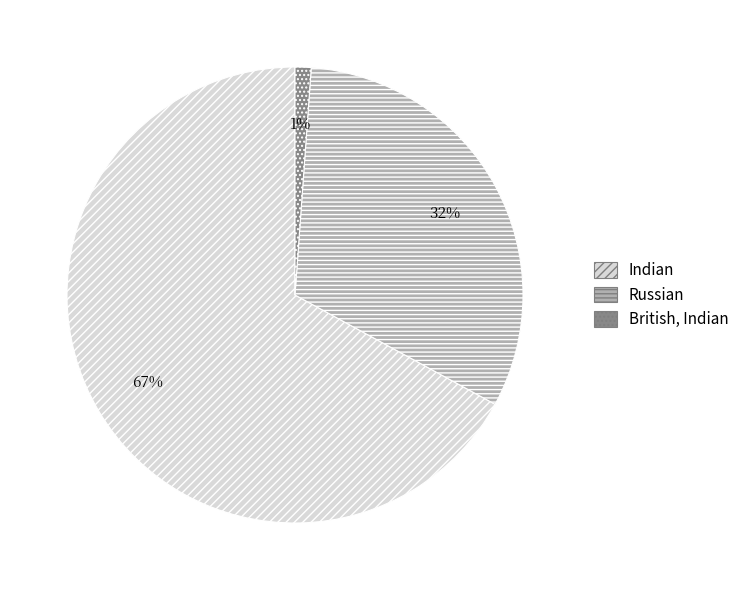

Which category has the biggest portion of the pie?

Indian